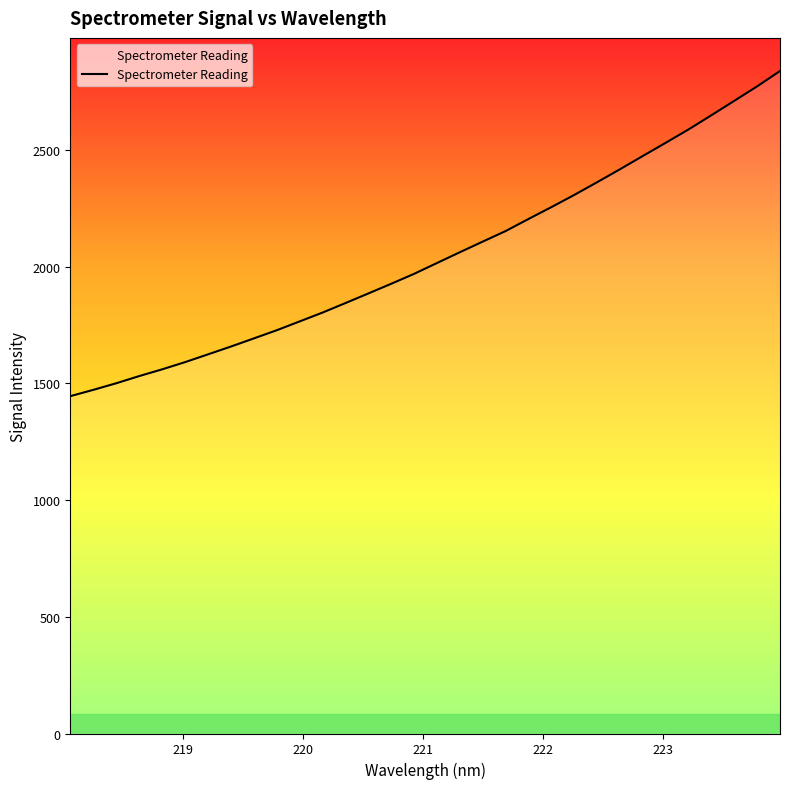

What is the difference between the maximum and minimum values?

1392.9